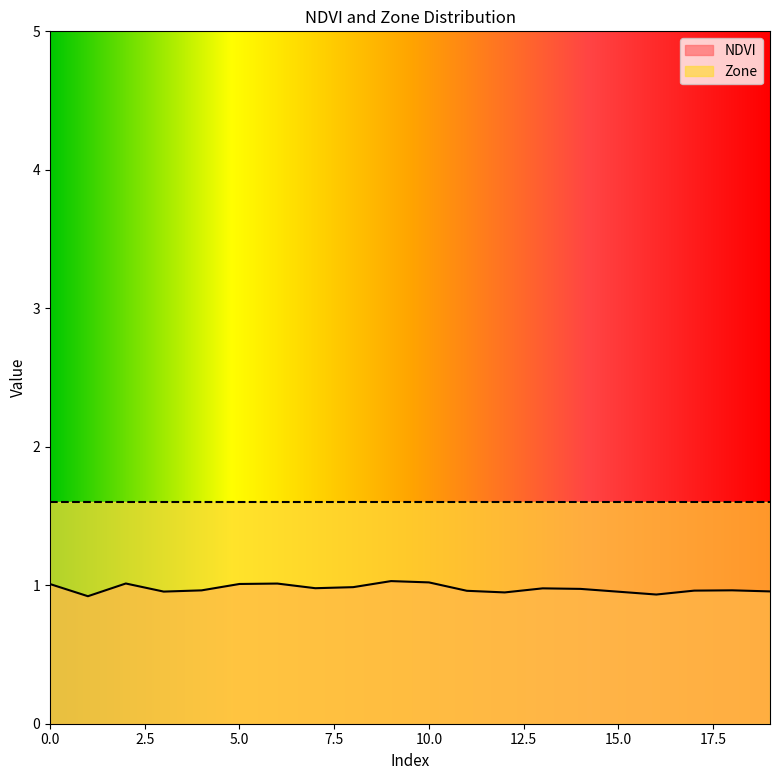

True or false: there are more than 2 points higher than both neighbors.

True